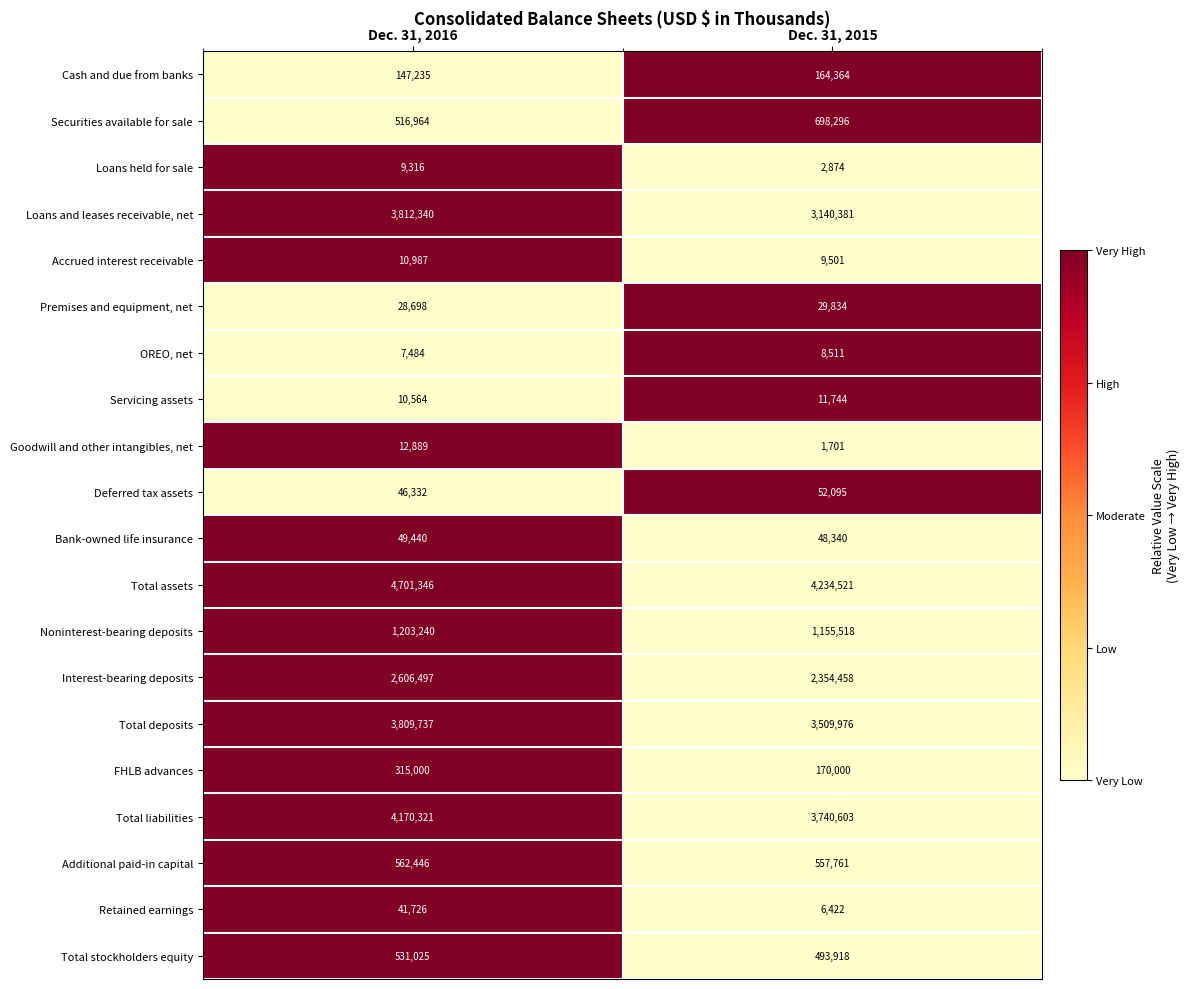

Which category has the highest value in the Servicing assets series?

Dec. 31, 2015